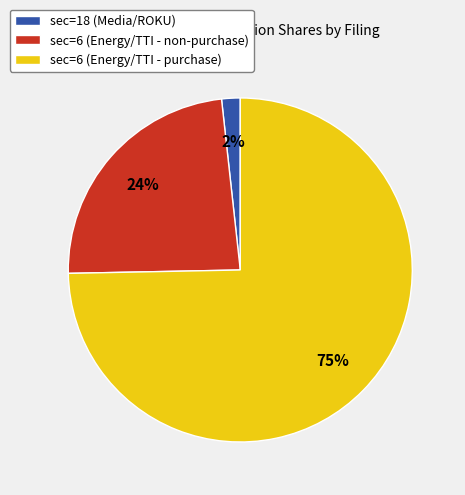

Is there a majority slice in this chart?

Yes